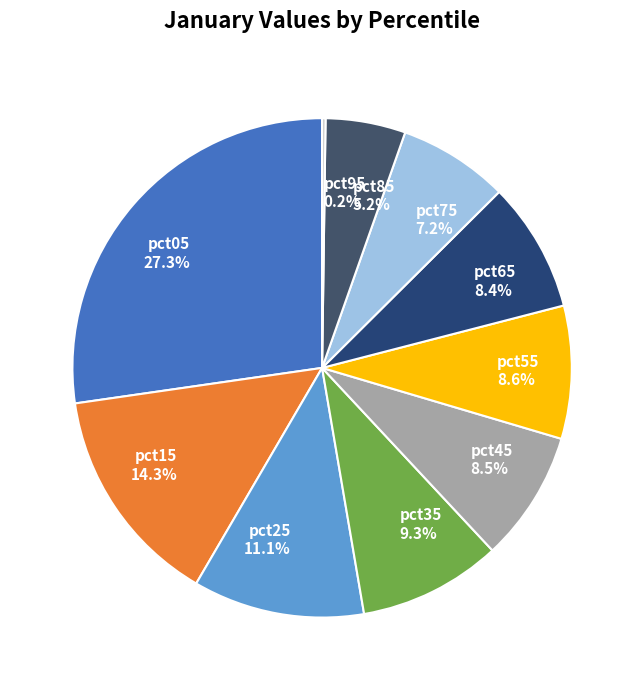

Between pct55 and pct15, which is larger?

pct15